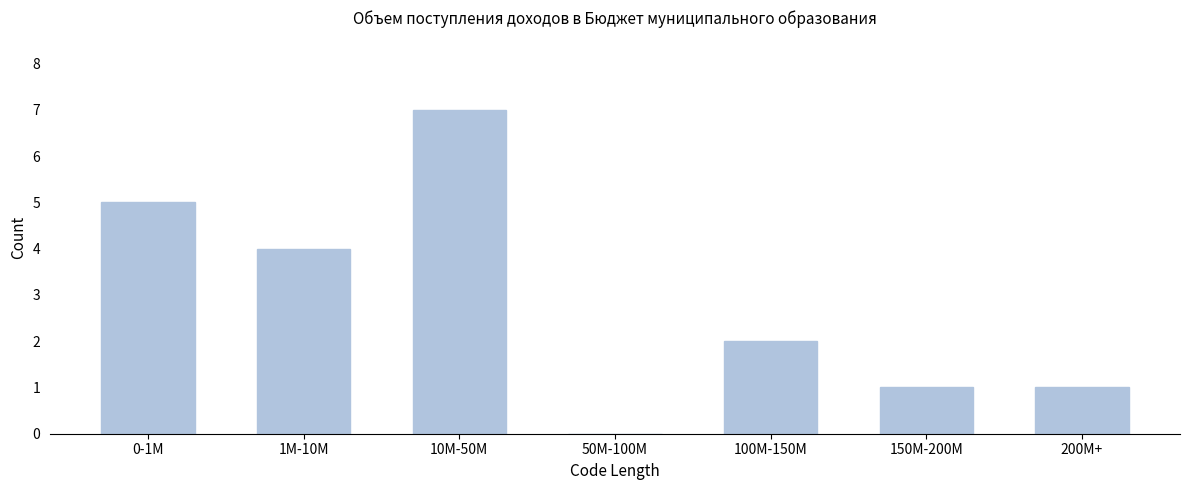

Reading left to right, list all the values displayed in this chart.

0-1M=5	1M-10M=4	10M-50M=7	50M-100M=0	100M-150M=2	150M-200M=1	200M+=1